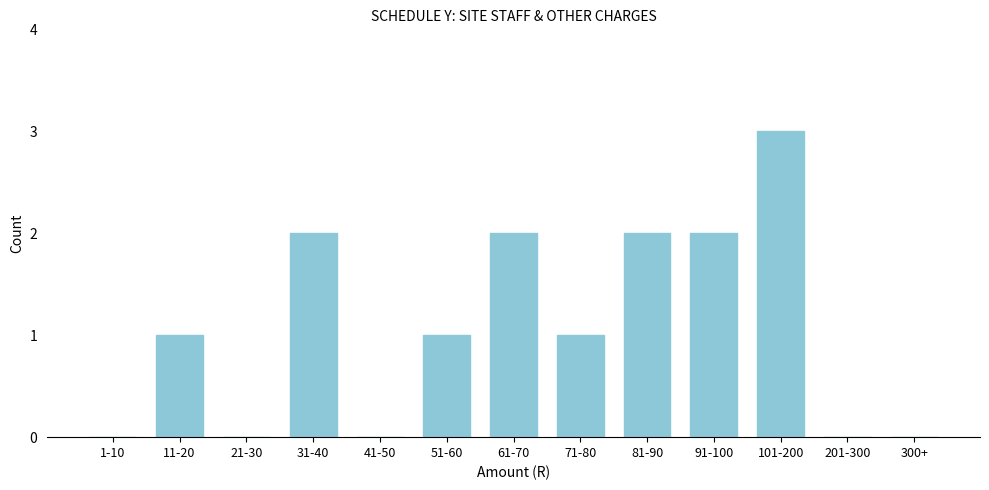

Reading right to left, extract all data points from this chart.

300+=0	201-300=0	101-200=3	91-100=2	81-90=2	71-80=1	61-70=2	51-60=1	41-50=0	31-40=2	21-30=0	11-20=1	1-10=0